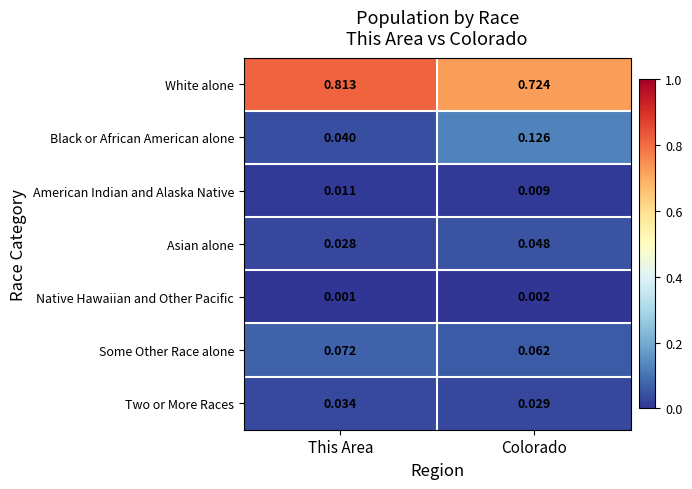

How many distinct data groups are displayed?

7